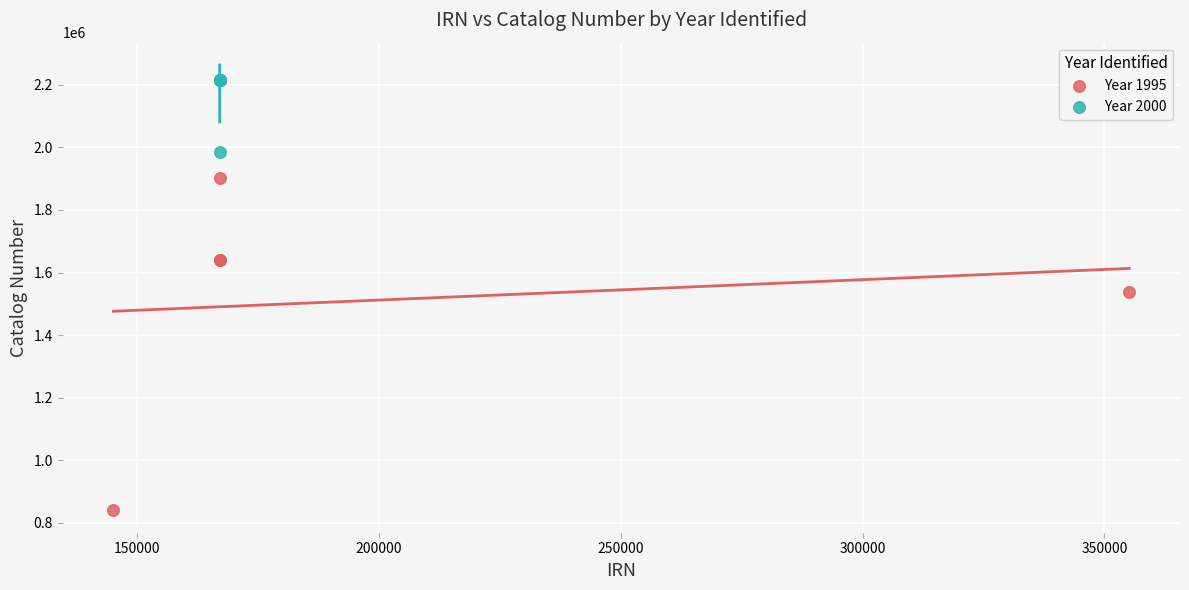

Which series has the widest spread of Y values?

Year 1995